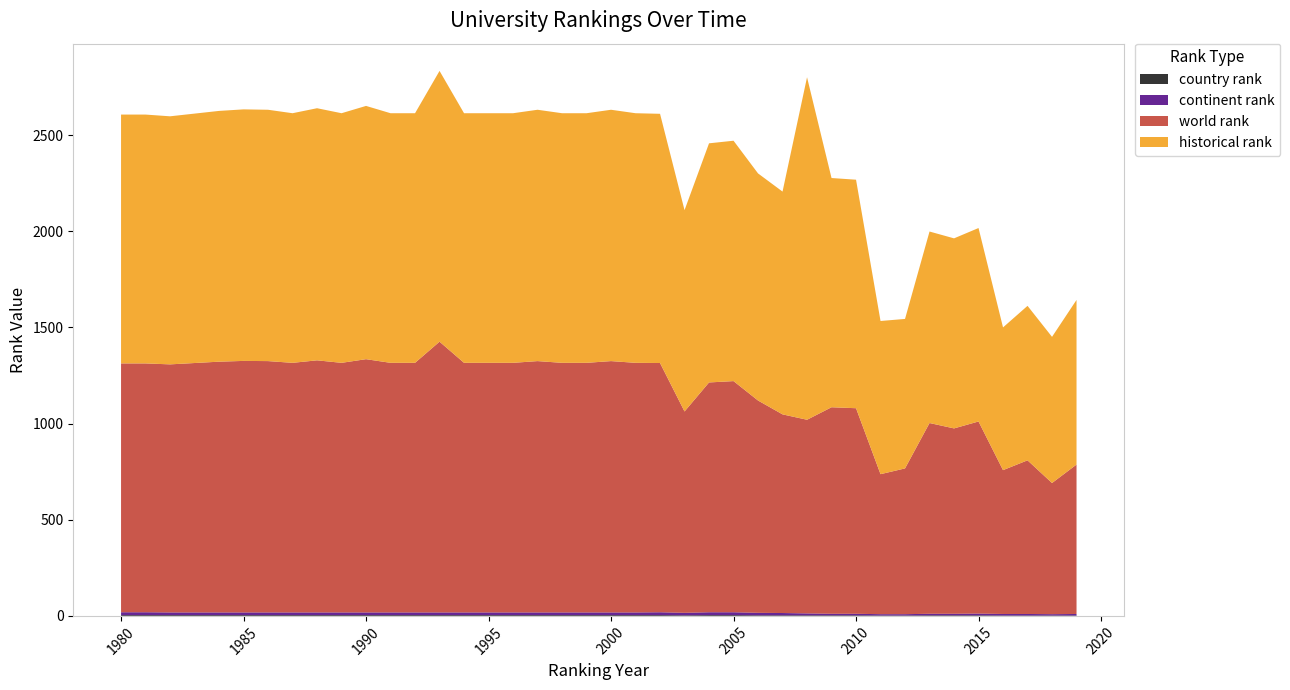

Reading left to right, transcribe all the data shown in this chart.

world rank: 1294.0	1294.0	1290.0	1297.0	1304.0	1308.0	1307.0	1298.0	1311.0	1298.0	1317.0	1298.0	1298.0	1408.0	1298.0	1298.0	1298.0	1307.0	1298.0	1298.0	1307.0	1298.0	1296.0	1047.0	1195.0	1202.0	1104.0	1033.0	1007.0	1074.0	1069.0	728.0	758.0	992.0	964.0	999.0	748.0	799.0	682.0	777.0
historical rank: 1294.0	1294.0	1290.0	1297.0	1304.0	1308.0	1307.0	1298.0	1311.0	1298.0	1317.0	1298.0	1298.0	1408.0	1298.0	1298.0	1298.0	1307.0	1298.0	1298.0	1307.0	1298.0	1296.0	1047.0	1243.5	1250.0	1181.0	1158.5	1781.0	1192.0	1188.3	796.6	777.3	995.8	988.3	1006.0	742.2	803.3	760.1	856.1
continent rank: 15.0	15.0	14.0	14.0	14.0	14.0	14.0	14.0	14.0	14.0	14.0	14.0	14.0	14.0	14.0	14.0	14.0	14.0	14.0	14.0	14.0	14.0	15.0	13.0	15.0	15.0	13.0	12.0	10.0	8.0	8.0	7.0	7.0	8.0	8.0	9.0	8.0	8.0	7.0	8.0
country rank: 4.0	4.0	4.0	4.0	4.0	4.0	4.0	4.0	4.0	4.0	4.0	4.0	4.0	4.0	4.0	4.0	4.0	4.0	4.0	4.0	4.0	4.0	4.0	3.0	4.0	4.0	3.0	3.0	3.0	3.0	3.0	2.0	2.0	3.0	3.0	3.0	2.0	2.0	2.0	2.0